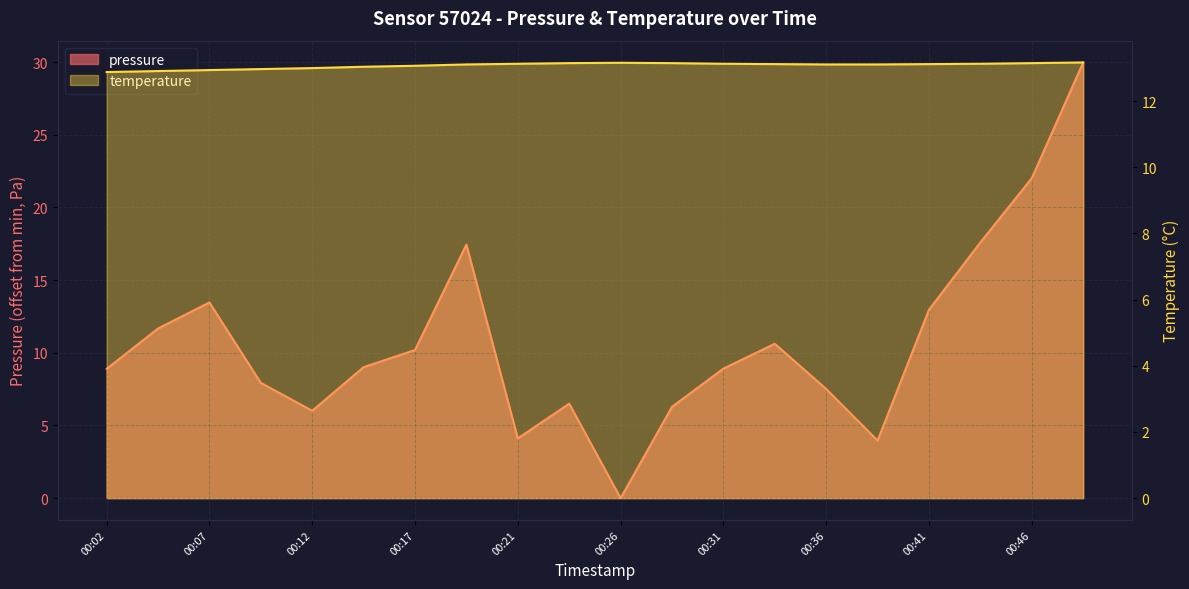

At which category does temperature reach its first local peak?

00:26